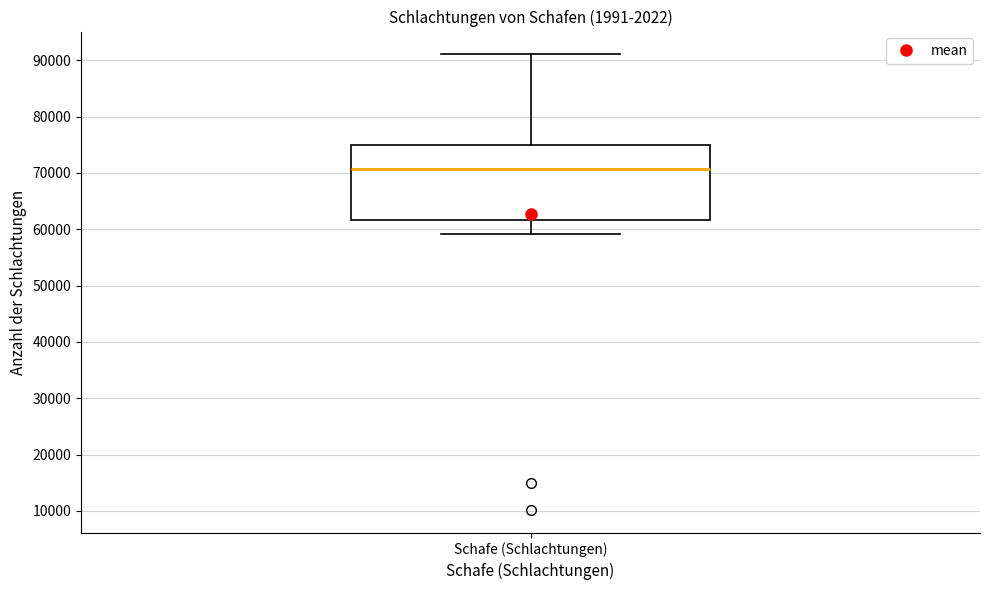

Transcribe this box plot: give where the median line is, the range the box spans, and where the two whiskers end, as read against the y-axis. The values are not printed on the chart, so give them approximately, as read against the axis.

median 71000, box 62000 to 75000, whiskers 59000 to 91000